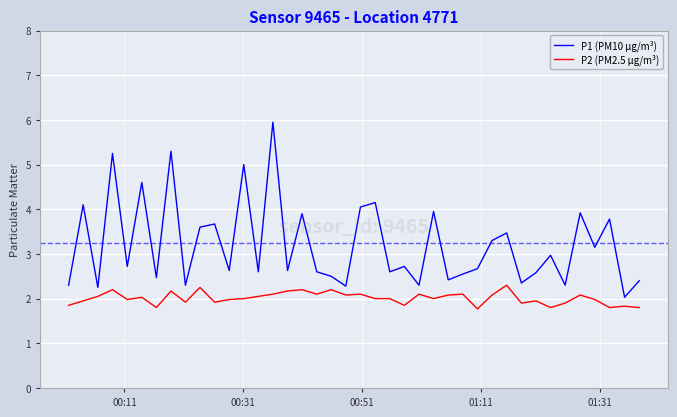

What are all the series names shown in the legend?

P1 (PM10 µg/m³), P2 (PM2.5 µg/m³)